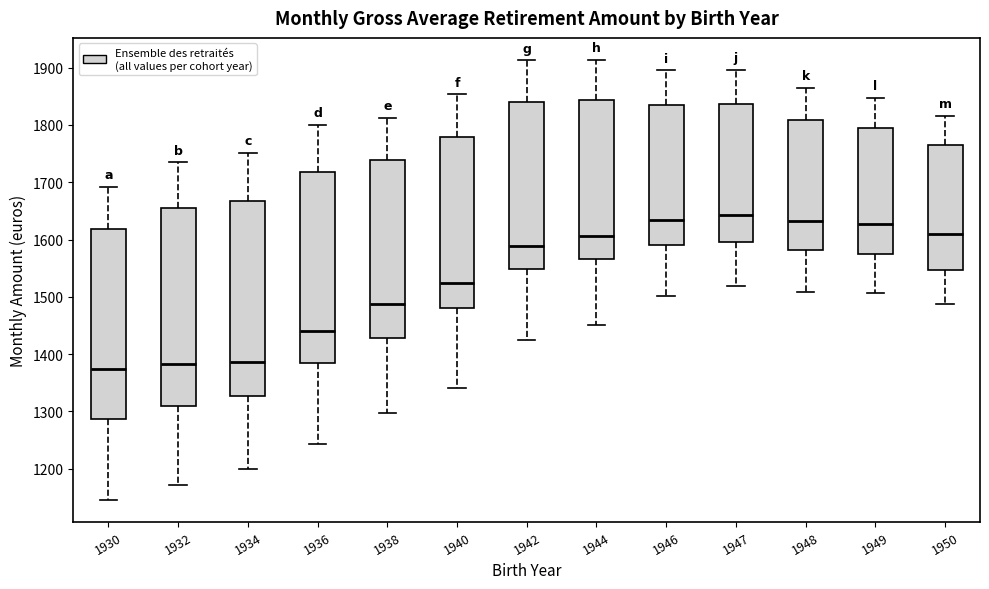

Reading left to right, transcribe this box plot: for each box, give where its median line is, the range the box spans, and where its two whiskers end, as read against the y-axis. The values are not printed on the chart, so give them approximately, as read against the axis.

1930: median 1370, box 1290 to 1620, whiskers 1150 to 1690
1932: median 1380, box 1310 to 1660, whiskers 1170 to 1730
1934: median 1390, box 1330 to 1670, whiskers 1200 to 1750
1936: median 1440, box 1380 to 1720, whiskers 1240 to 1800
1938: median 1490, box 1430 to 1740, whiskers 1300 to 1810
1940: median 1520, box 1480 to 1780, whiskers 1340 to 1850
1942: median 1590, box 1550 to 1840, whiskers 1420 to 1910
1944: median 1610, box 1570 to 1840, whiskers 1450 to 1910
1946: median 1630, box 1590 to 1830, whiskers 1500 to 1900
1947: median 1640, box 1600 to 1840, whiskers 1520 to 1900
1948: median 1630, box 1580 to 1810, whiskers 1510 to 1870
1949: median 1630, box 1570 to 1800, whiskers 1510 to 1850
1950: median 1610, box 1550 to 1770, whiskers 1490 to 1820